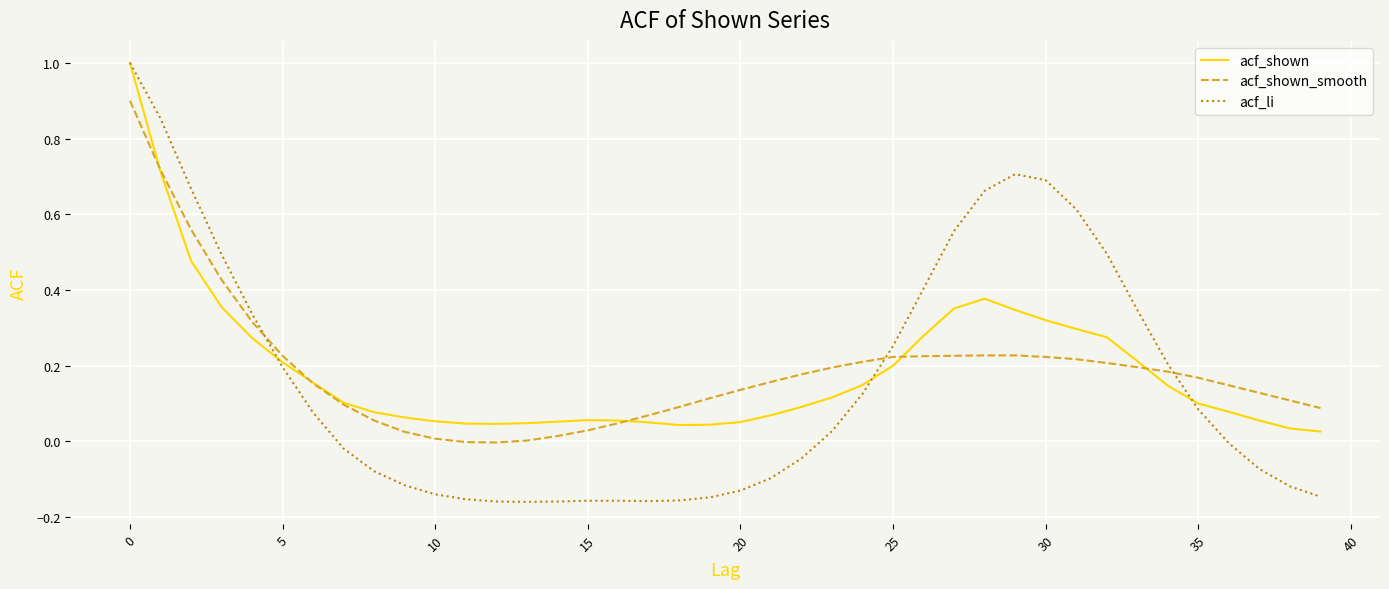

Which series has the largest range (max minus min)?

acf_li